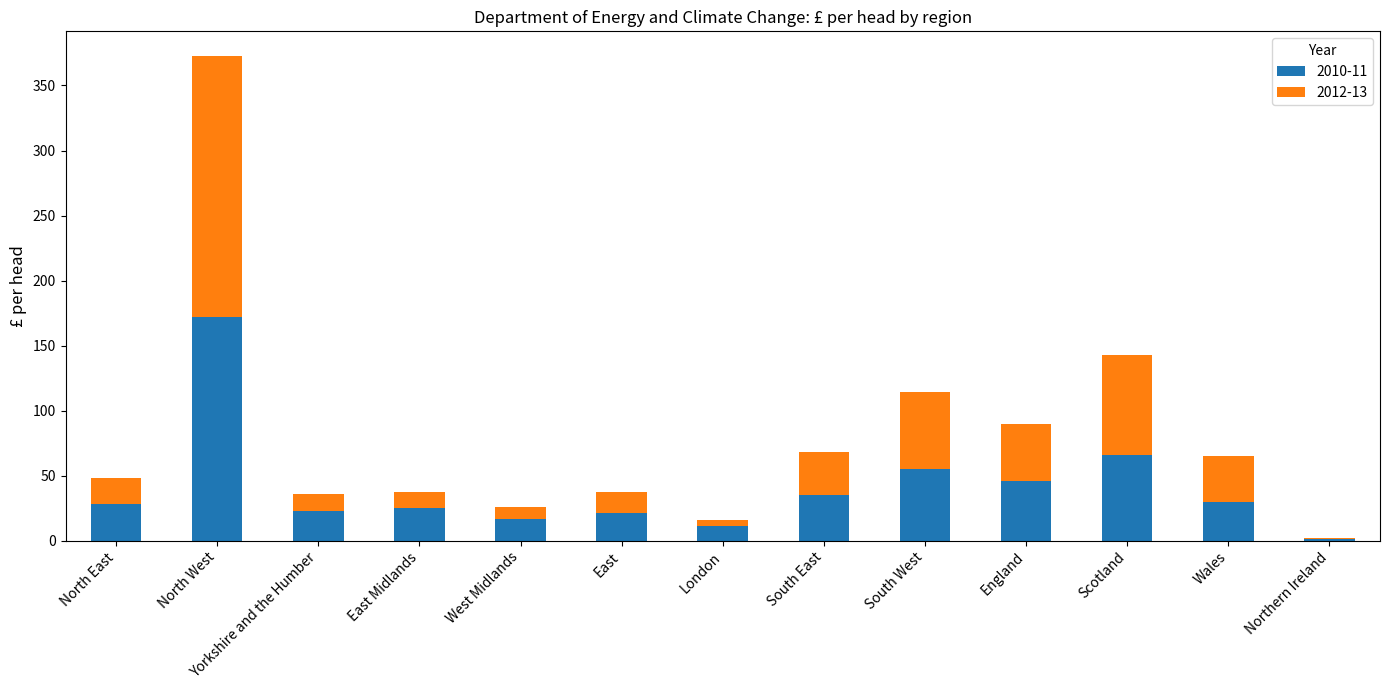

The value of 2010-11 at England is 25. True or false?

False